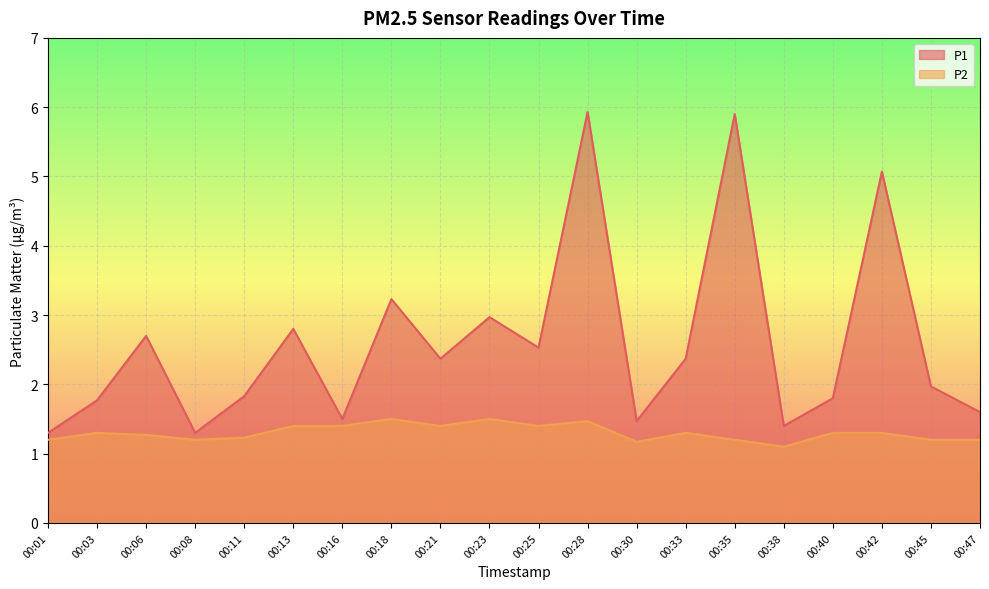

Rank the categories by P2 value from lowest to highest.

00:38, 00:30, 00:01, 00:08, 00:35, 00:45, 00:47, 00:11, 00:06, 00:03, 00:33, 00:40, 00:42, 00:13, 00:16, 00:21, 00:25, 00:28, 00:18, 00:23